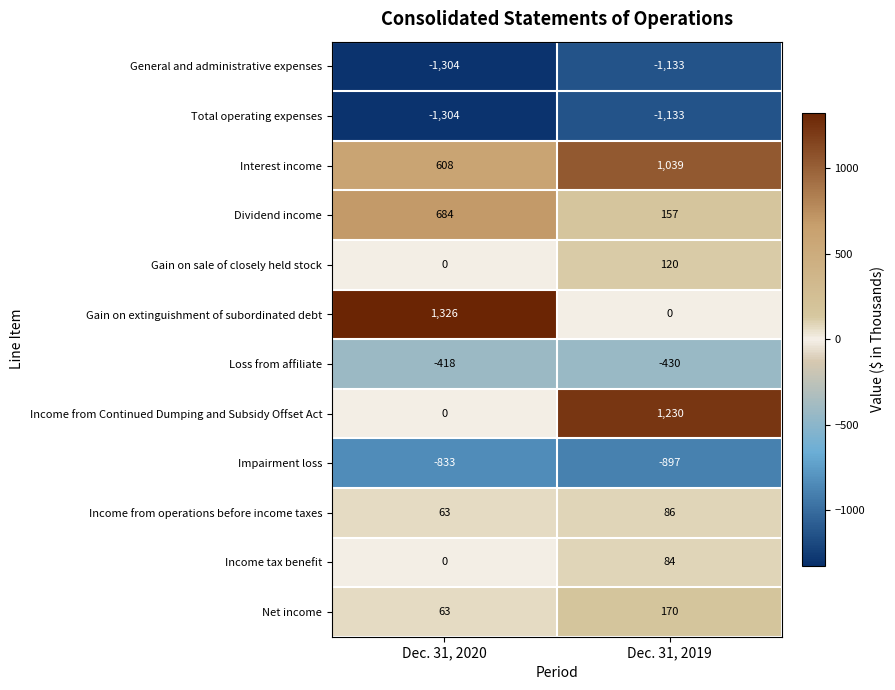

Which series has the largest total across all categories?

Interest income